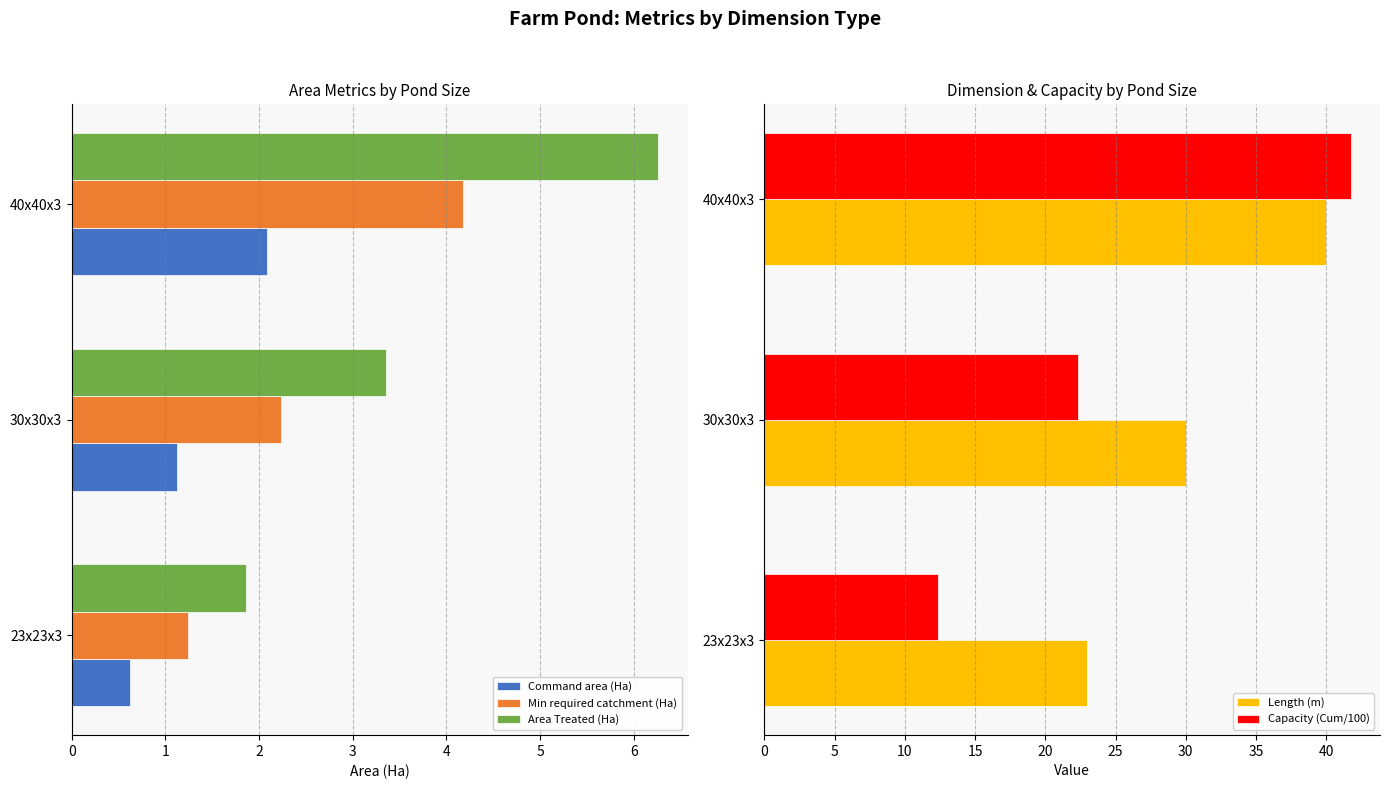

Reading right to left, extract all data points from this chart.

Command area (Ha): 2.1	1.1	0.6
Min required catchment (Ha): 4.2	2.2	1.2
Area Treated (Ha): 6.3	3.4	1.9
Length (m): 40.0	30.0	23.0
Capacity (Cum/100): 41.7	22.4	12.4